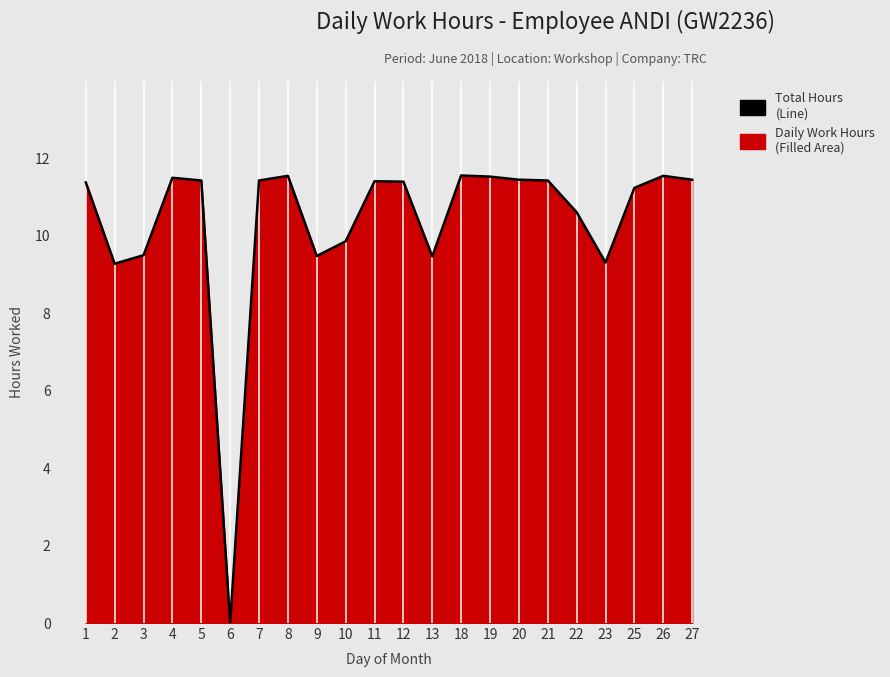

How many data points does each series have?

22